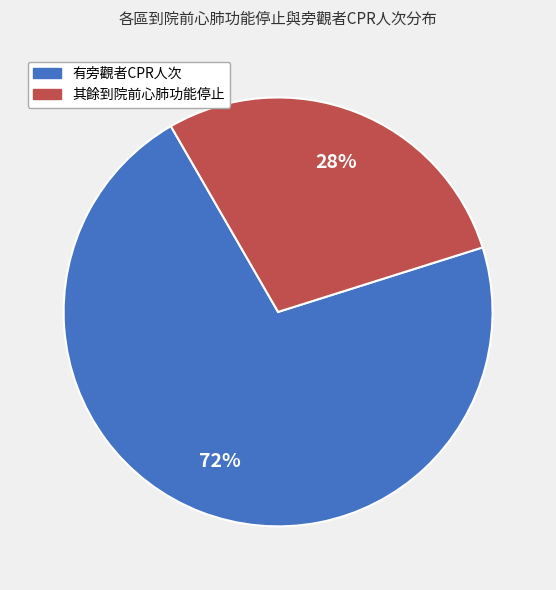

To the nearest percent, what is the average slice percentage?

50%